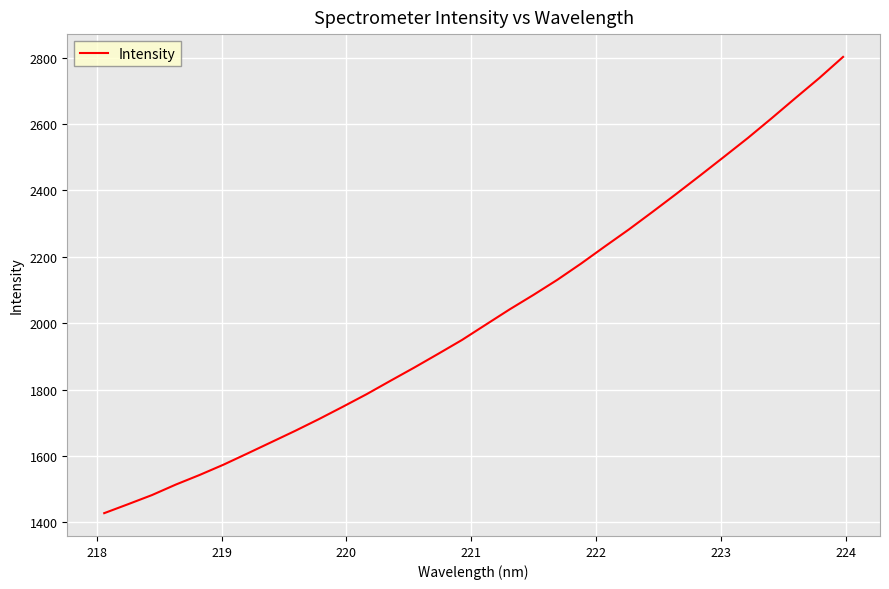

What is the maximum value shown in the chart?

2801.9